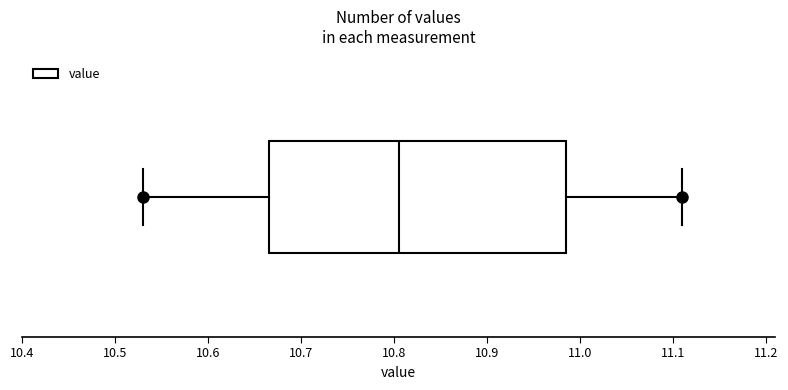

Read this box plot against the x-axis: the position of the median line, the range covered by the box, and the ends of both whiskers. The values are not printed on the chart, so give them approximately, as read against the axis.

median 10.81, box 10.67 to 10.99, whiskers 10.53 to 11.11